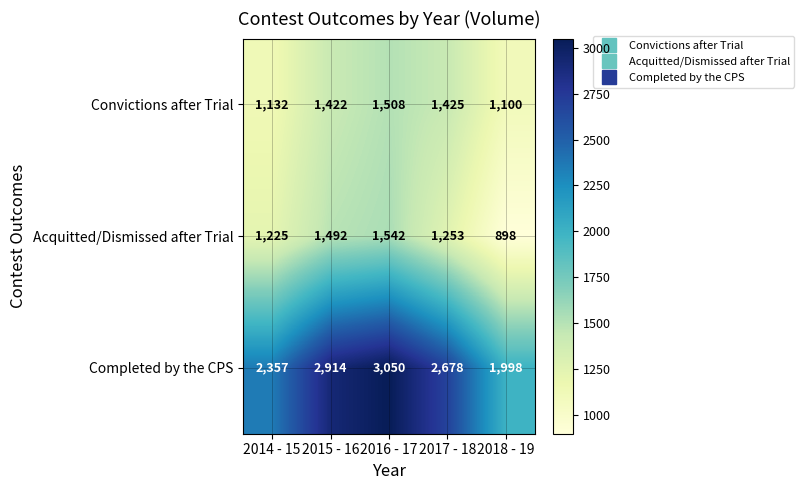

How many series are shown in this chart?

3